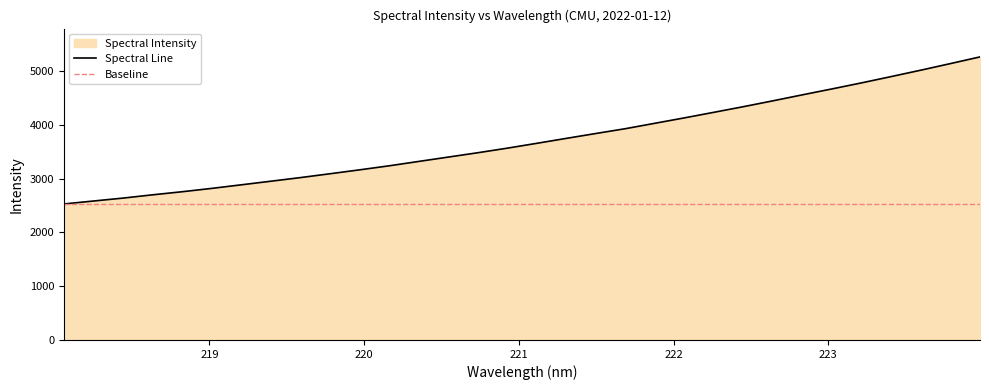

How many lines are shown in the chart?

1